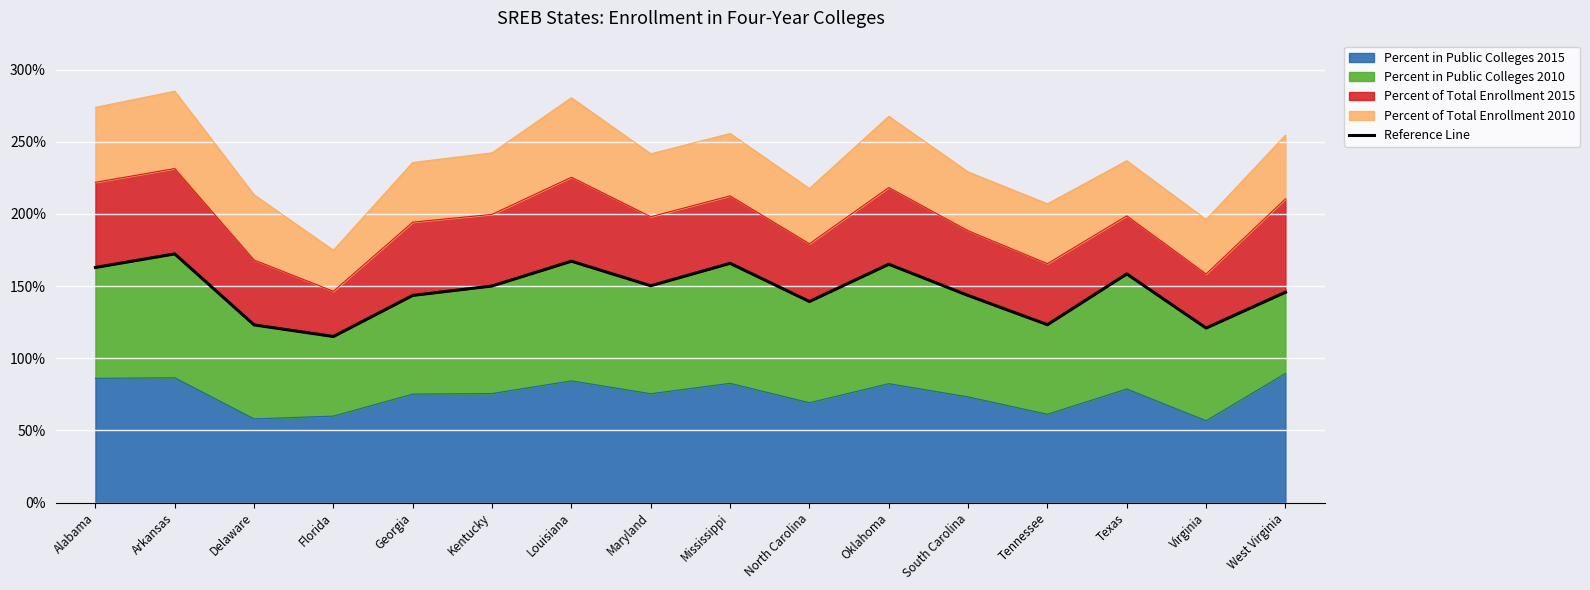

At which category does the data reach its first local peak?

Arkansas